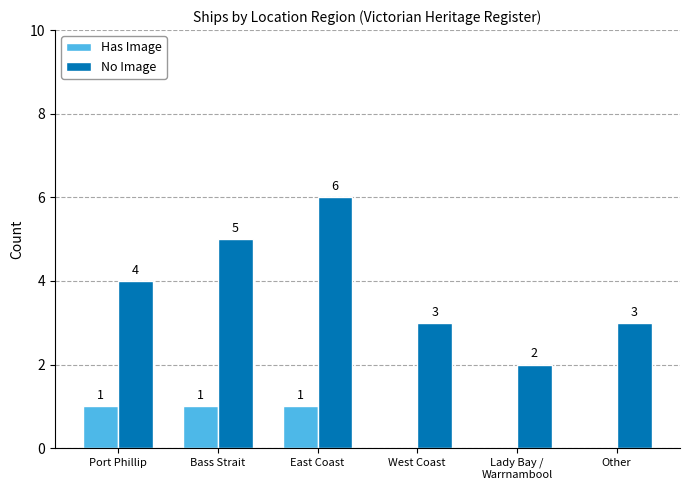

Reading left to right, extract all data points from this chart.

Has Image: 1	1	1	0	0	0
No Image: 4	5	6	3	2	3